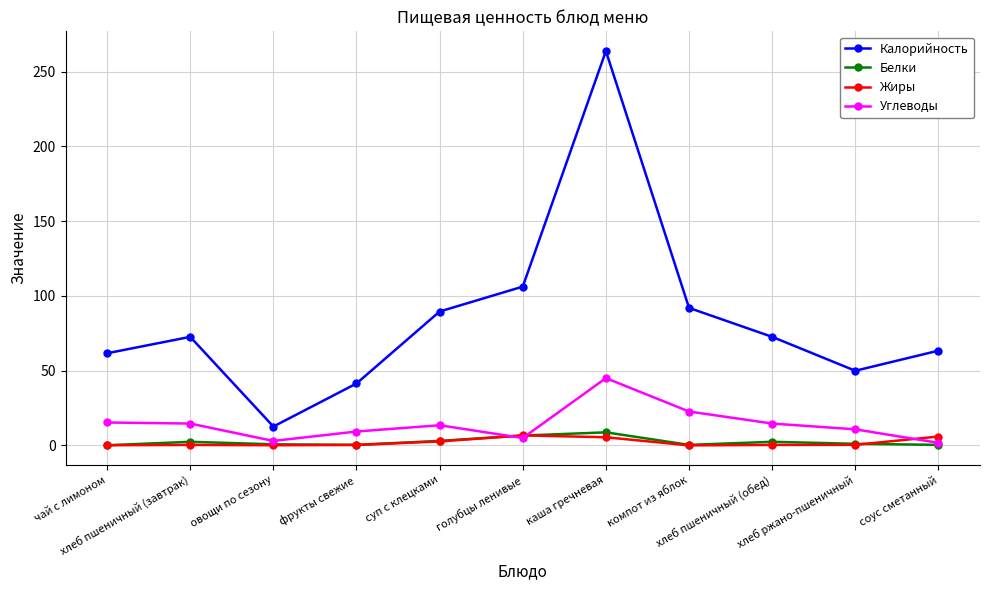

In Калорийность, how many points are lower than both neighbors (excluding endpoints)?

2